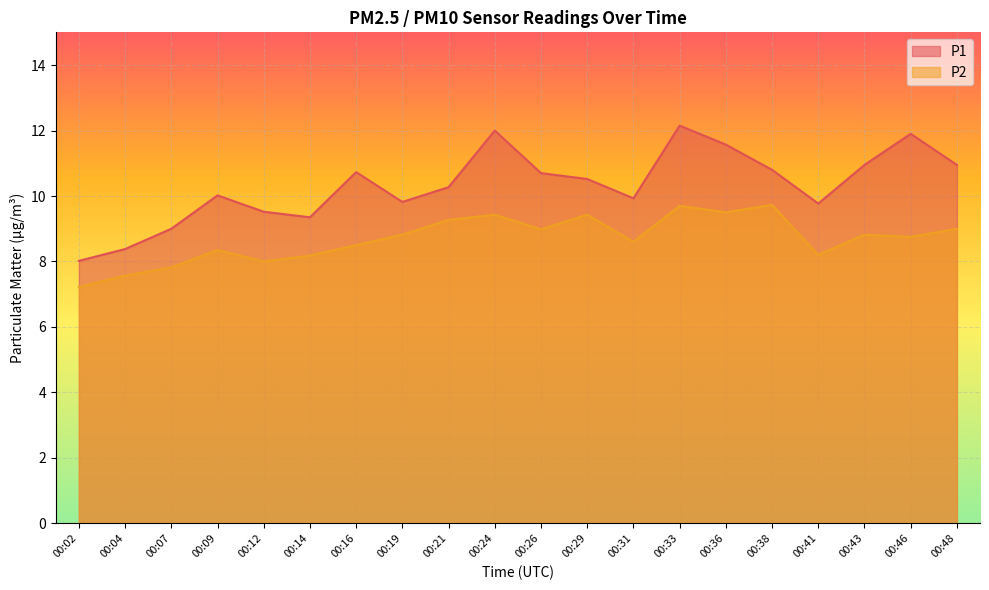

Reading left to right, list all the values displayed in this chart.

P1: 00:02=8.0	00:04=8.4	00:07=9.0	00:09=10.0	00:12=9.5	00:14=9.3	00:16=10.7	00:19=9.8	00:21=10.3	00:24=12.0	00:26=10.7	00:29=10.5	00:31=9.9	00:33=12.2	00:36=11.6	00:38=10.8	00:41=9.8	00:43=10.9	00:46=11.9	00:48=10.9
P2: 00:02=7.2	00:04=7.6	00:07=7.8	00:09=8.3	00:12=8.0	00:14=8.2	00:16=8.5	00:19=8.8	00:21=9.3	00:24=9.4	00:26=9.0	00:29=9.4	00:31=8.6	00:33=9.7	00:36=9.5	00:38=9.7	00:41=8.2	00:43=8.8	00:46=8.8	00:48=9.0